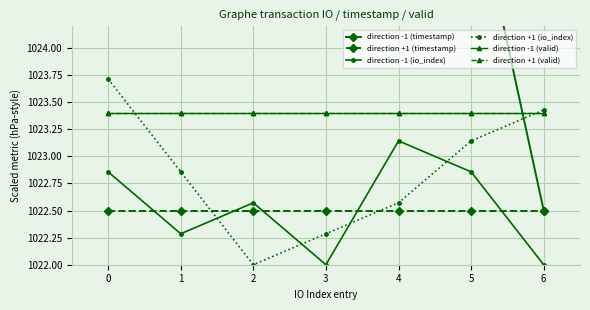

True or false: direction -1 (io_index) has more than 1 interior local peaks.

True